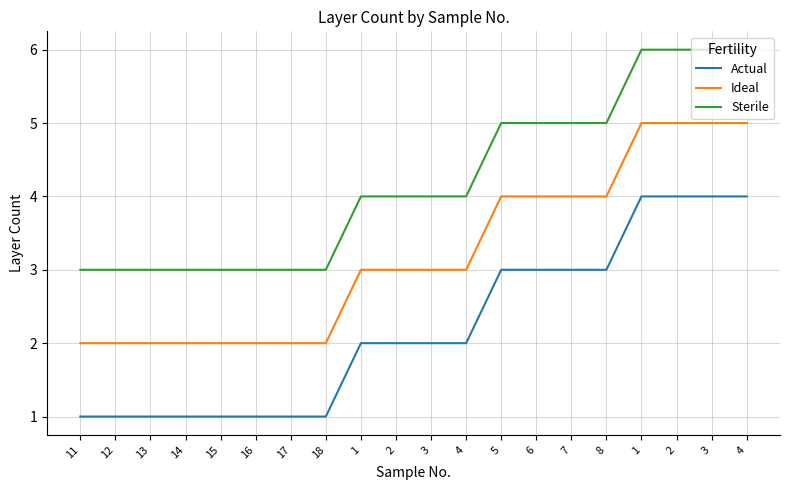

What are all the series names shown in the legend?

Actual, Ideal, Sterile